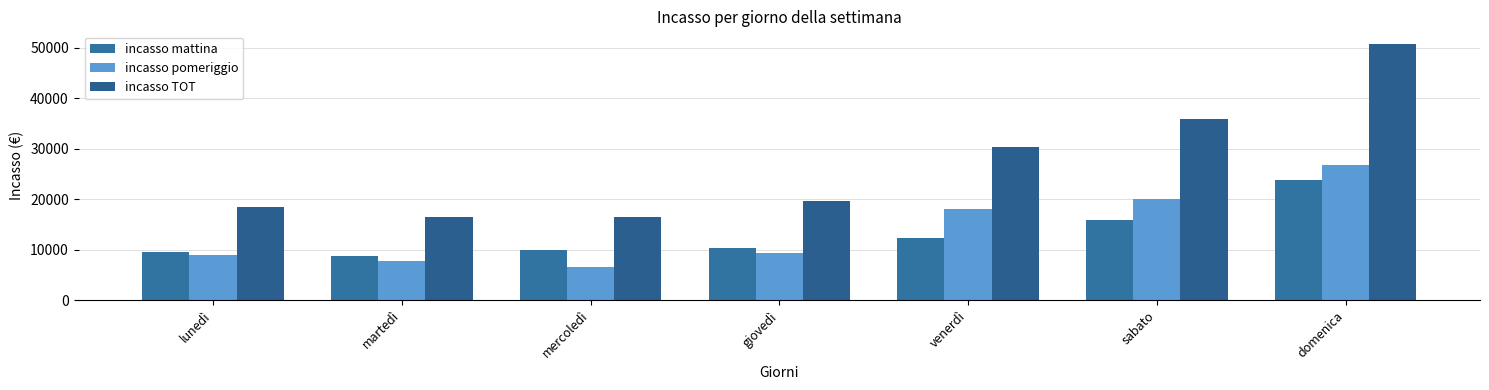

The incasso mattina series shows 4101.5 at mercoledì. True or false?

False